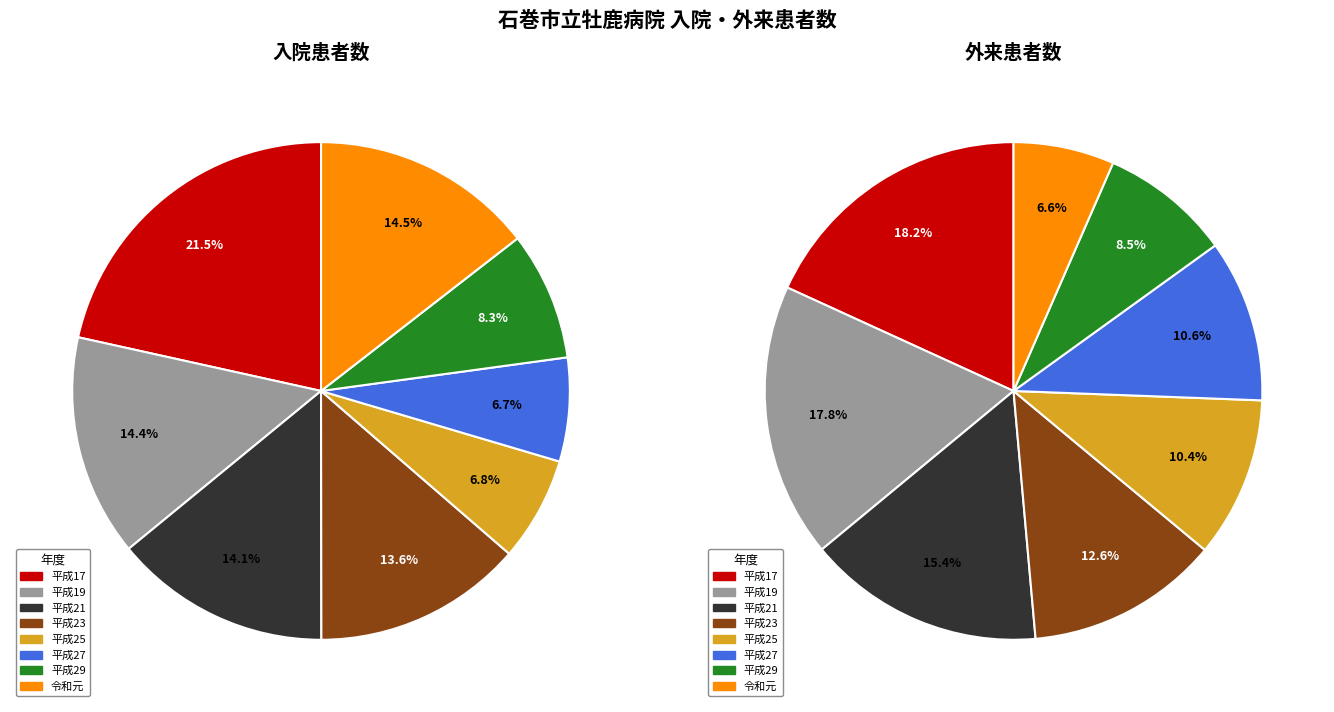

The 令和元 slice represents 1% of the pie. True or false?

False